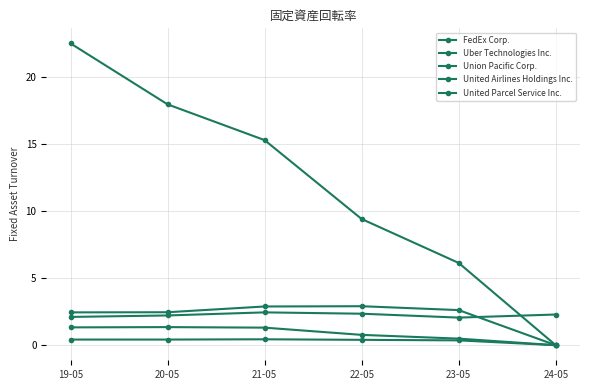

Which label corresponds to the largest value in the chart?

19-05